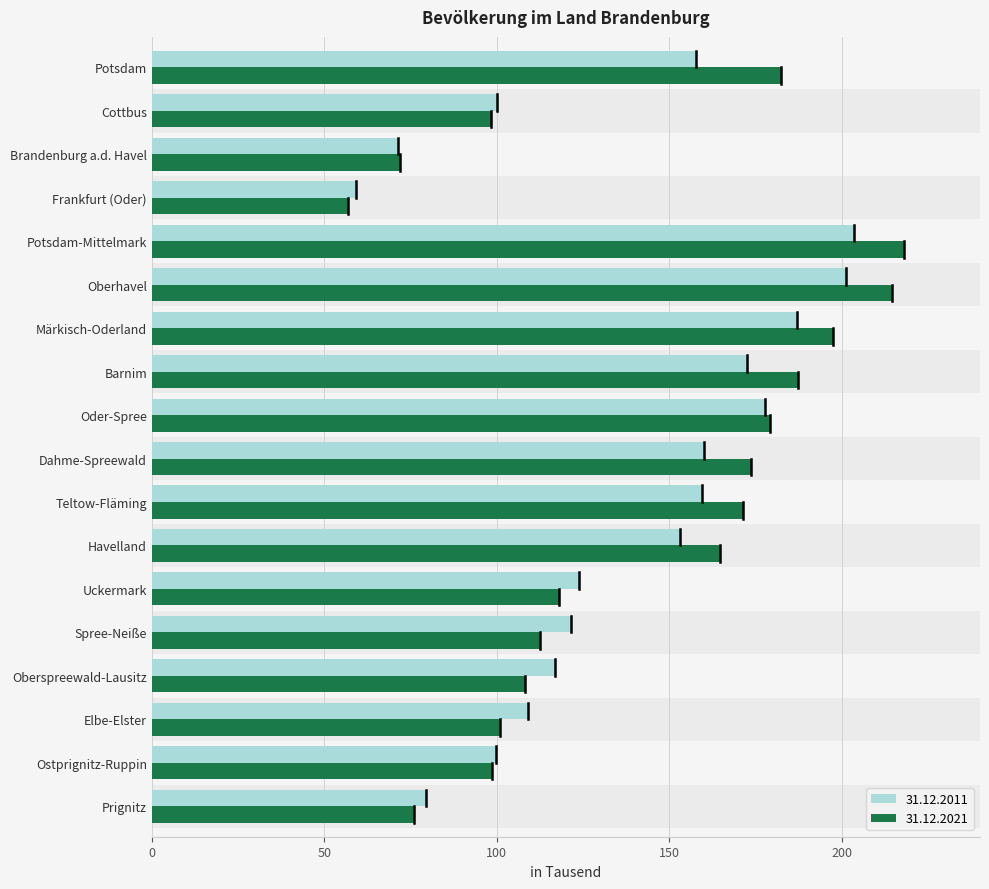

What is the difference between the maximum and minimum values in the 31.12.2011 series?

144.3